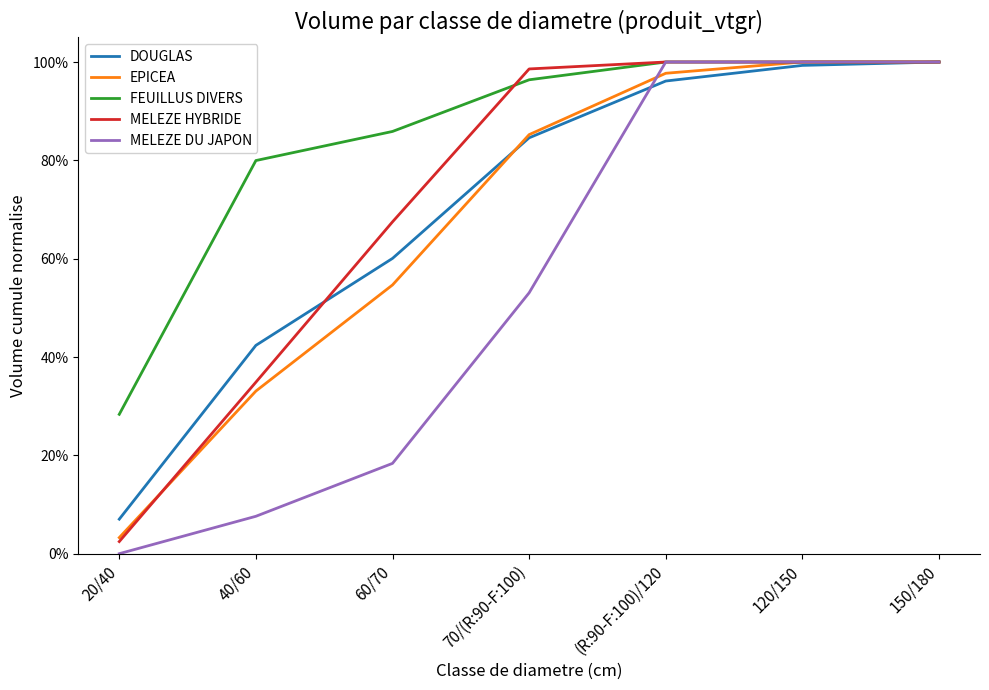

Is it true that MELEZE DU JAPON equals 0.8 at 70/(R:90-F:100)?

False